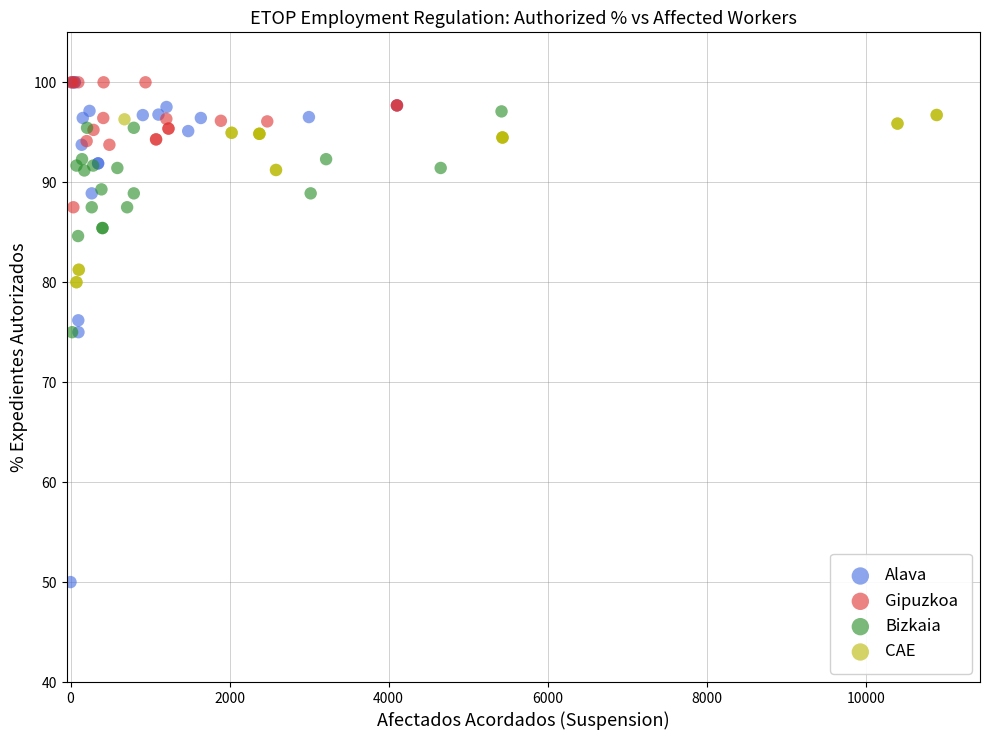

What are all the series names shown in the legend?

Alava, Gipuzkoa, Bizkaia, CAE